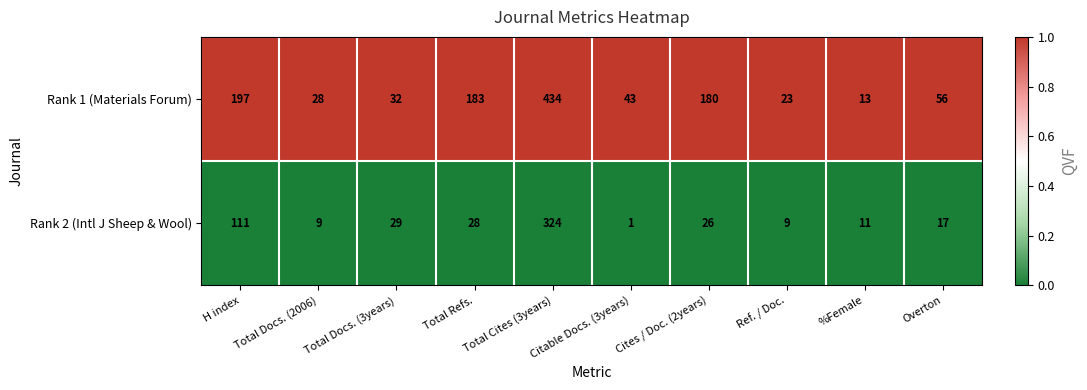

List the series in order of their peak value, lowest first.

Rank 2 (Intl J Sheep & Wool), Rank 1 (Materials Forum)